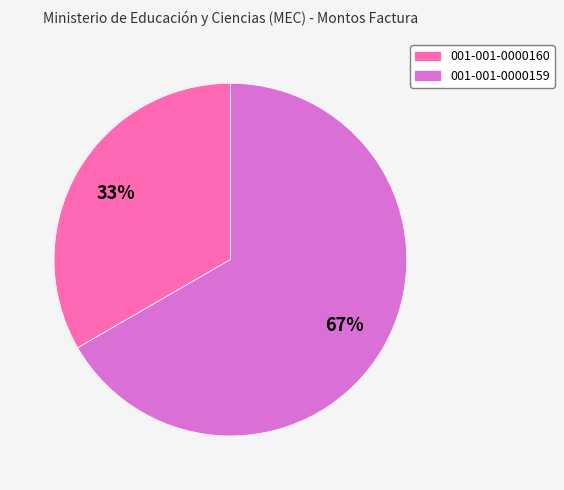

Count the number of slices in the pie.

2